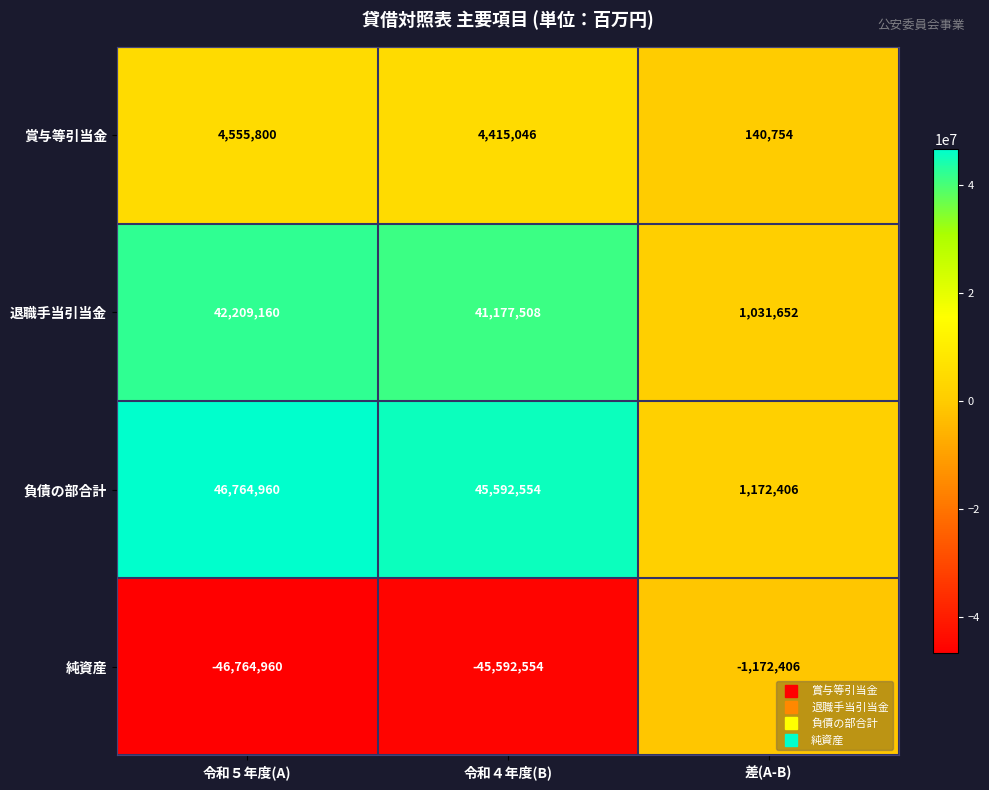

The 純資産 series shows -1172406 at 差(A-B). True or false?

True